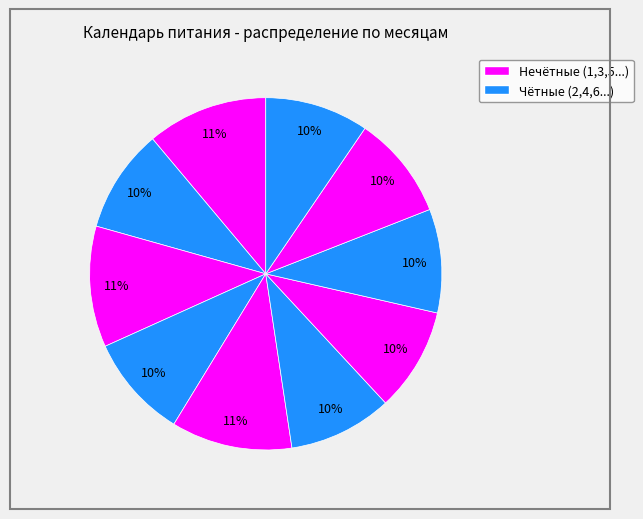

How many segments does this pie chart have?

10